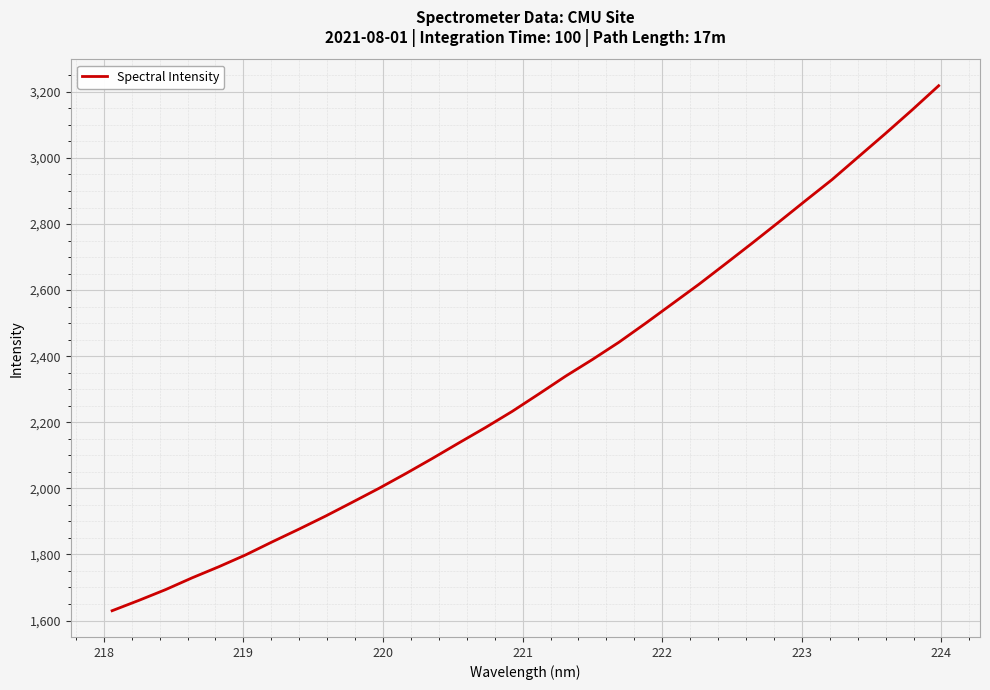

What is the difference between the maximum and minimum values?

1588.9